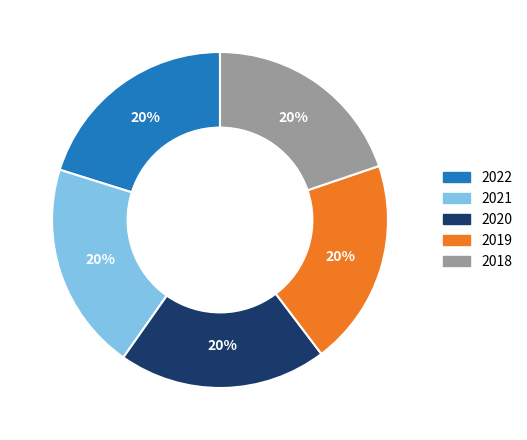

How many slices are in this pie chart?

5